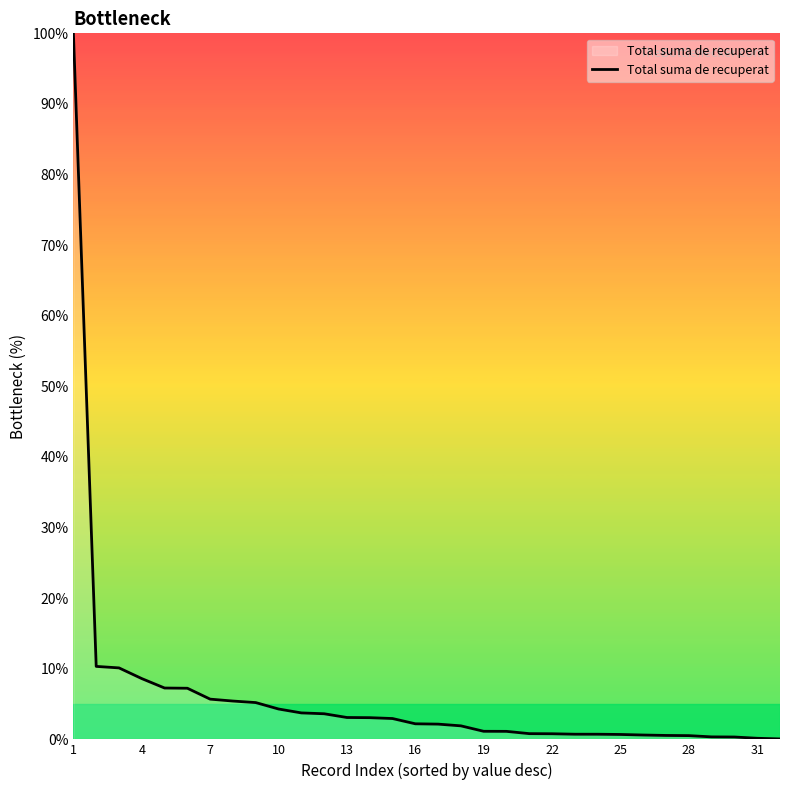

What is the difference between the maximum and minimum values?

99.9